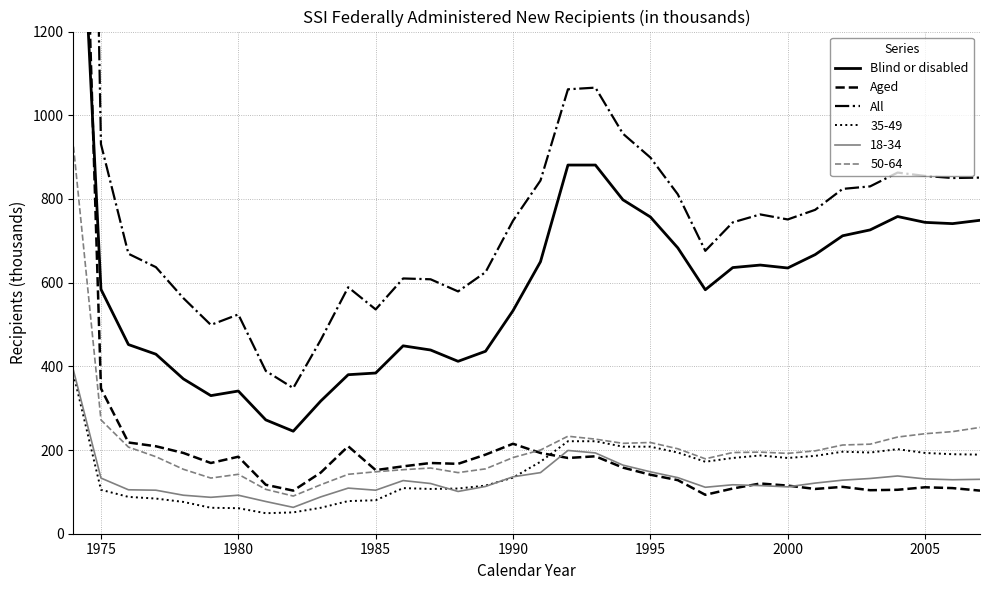

True or false: 18-34 and 50-64 intersect in this chart.

False